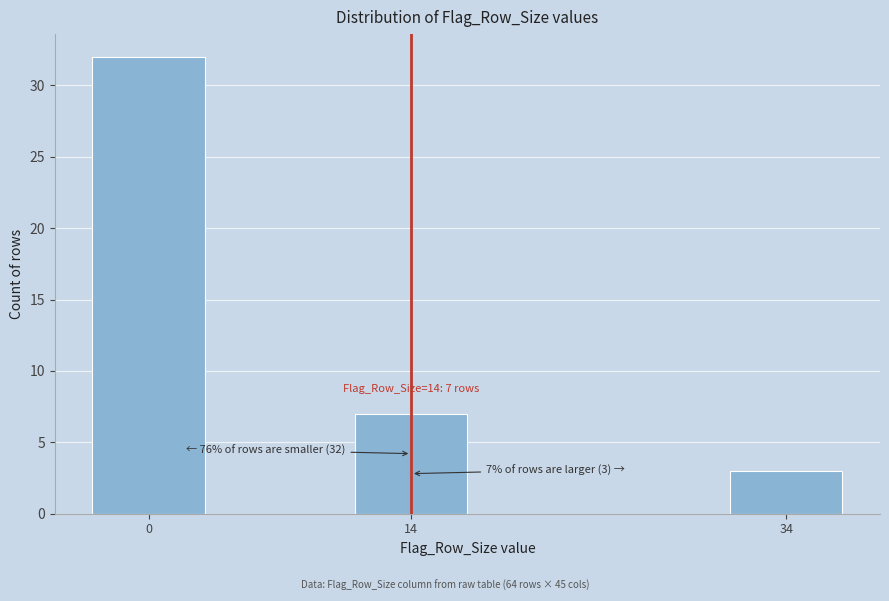

Reading right to left, list all the values displayed in this chart.

3	7	32